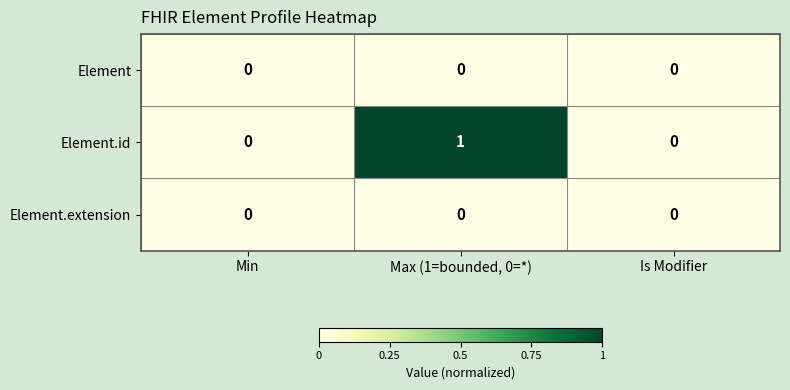

Reading right to left, list all the values displayed in this chart.

Element: Is Modifier=0	Max (1=bounded, 0=*)=0	Min=0
Element.id: Is Modifier=0	Max (1=bounded, 0=*)=1	Min=0
Element.extension: Is Modifier=0	Max (1=bounded, 0=*)=0	Min=0